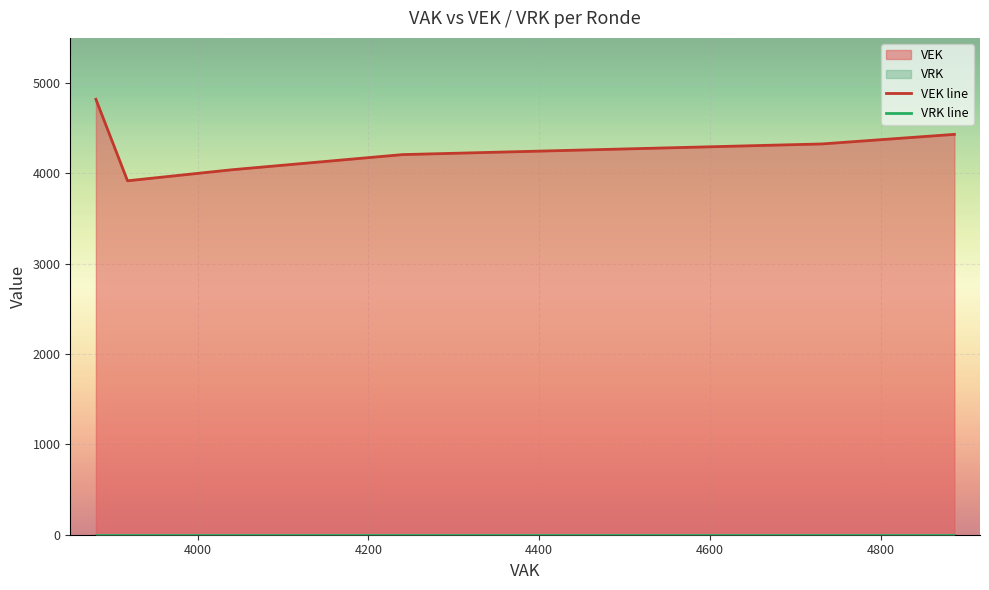

List the series in order of their peak value, highest first.

VEK, VRK